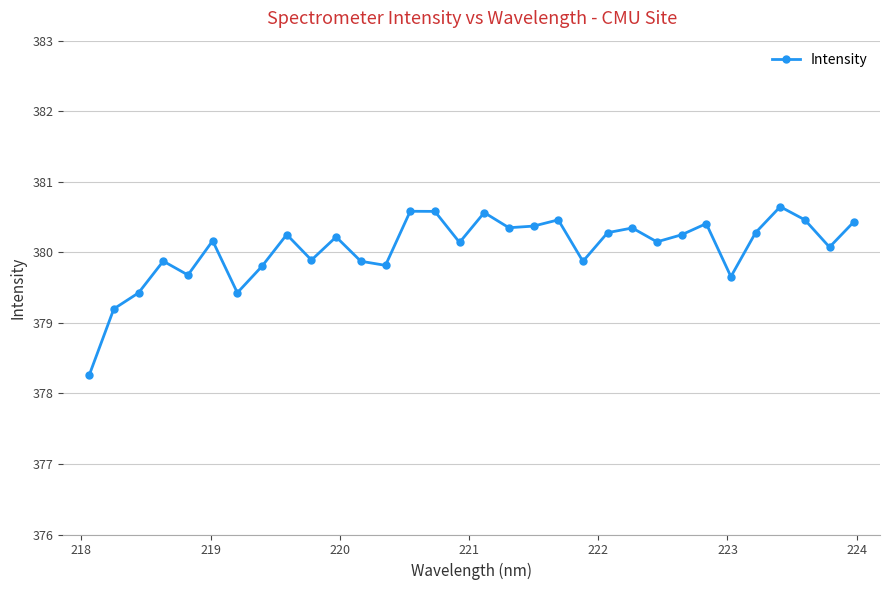

What is the value of the 1st point from the left?

378.3